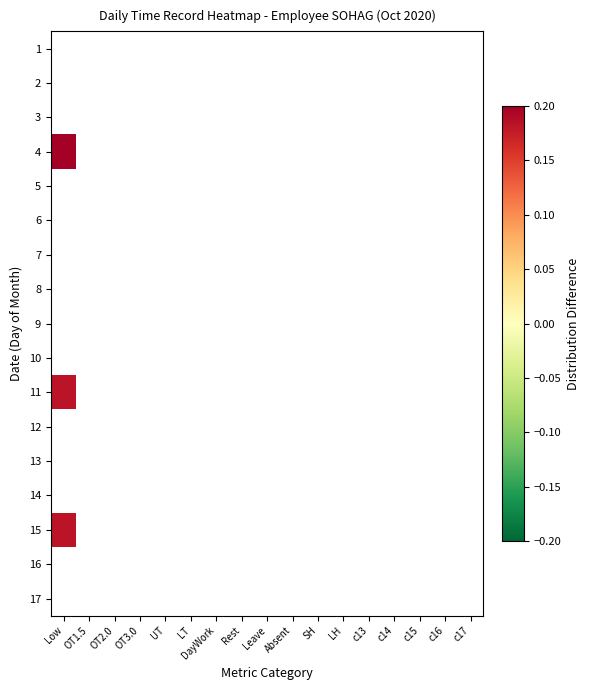

List the series in order of their peak value, highest first.

4, 15, 11, 1, 2, 3, 5, 6, 7, 8, 9, 10, 12, 13, 14, 16, 17